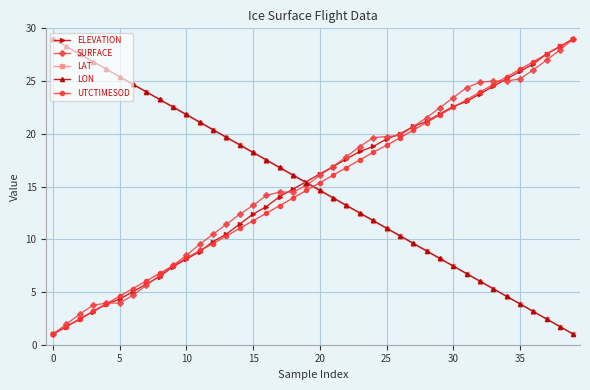

How many values in the LON series exceed 15?

20